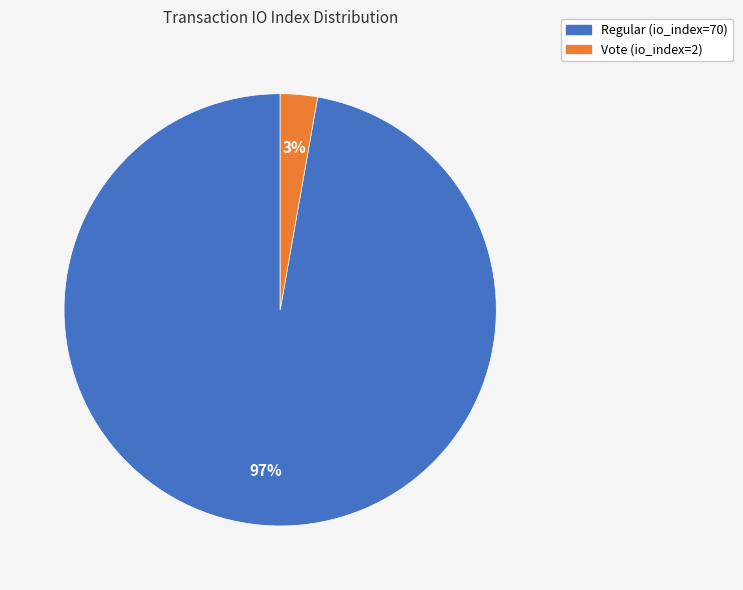

Is there a majority slice in this chart?

Yes